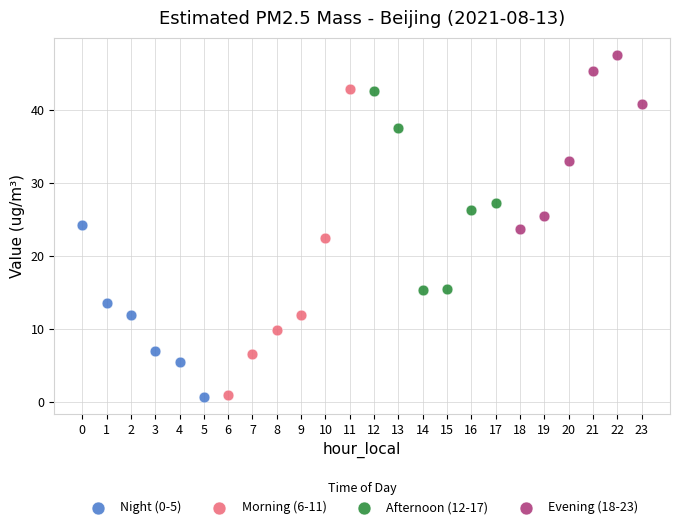

Which series has the widest spread of Y values?

Morning (6-11)